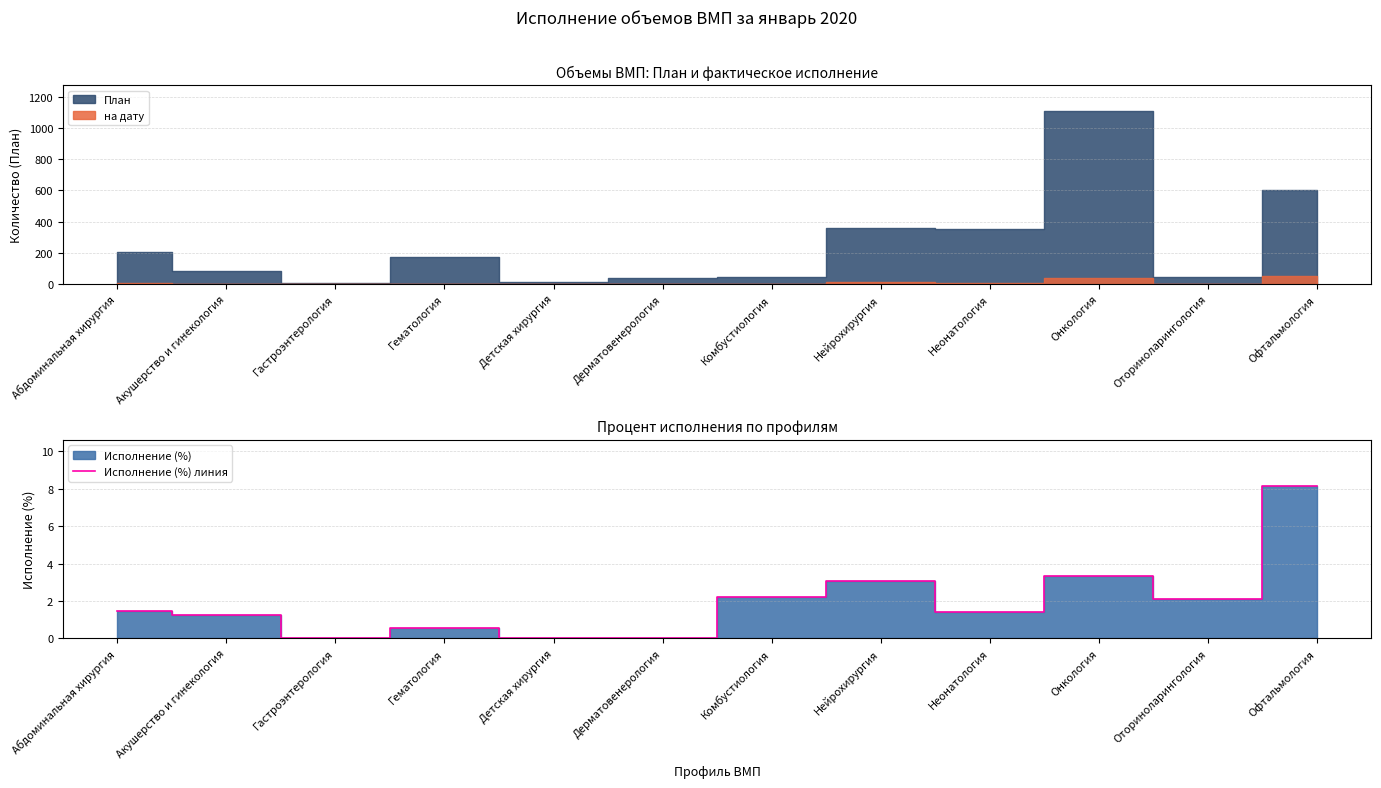

What is the change in value from Гастроэнтерология to Онкология?

+3.3